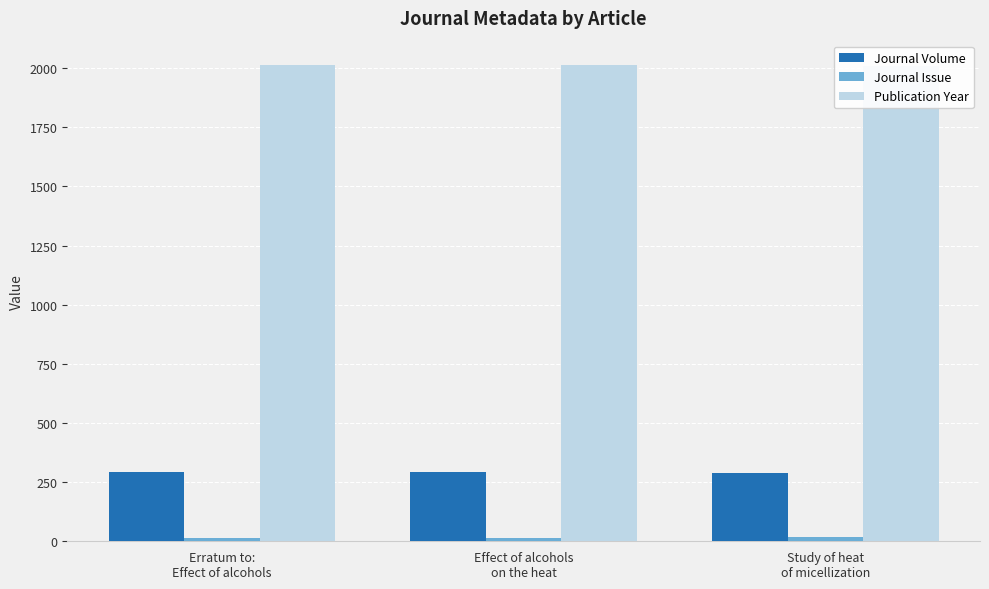

How many categories are shown in the chart?

3